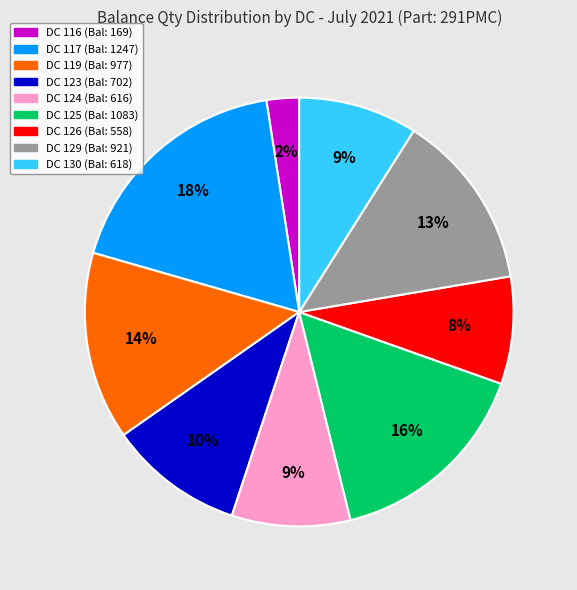

To the nearest percent, what is the difference between the largest and smallest slice percentages?

16%